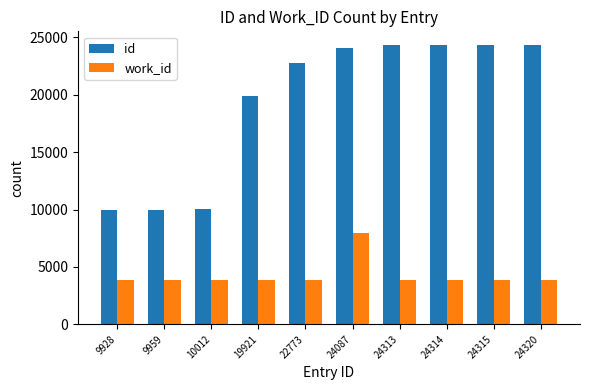

What are all the series names shown in the legend?

id, work_id